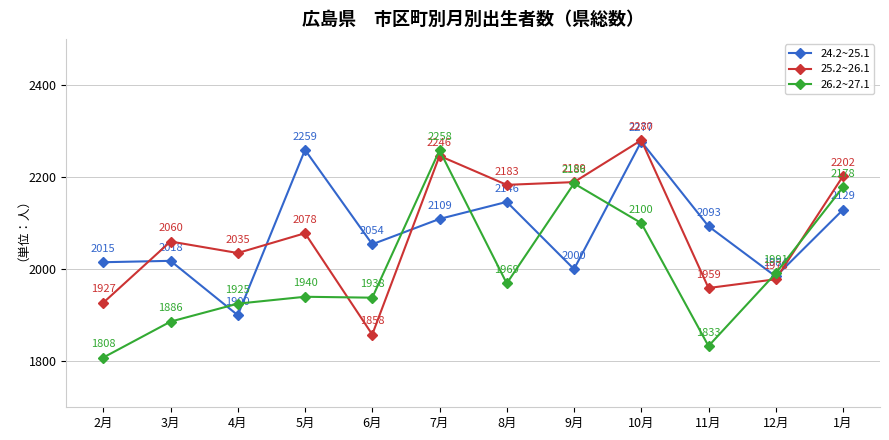

Does the chart display data point markers on the line(s)?

Yes